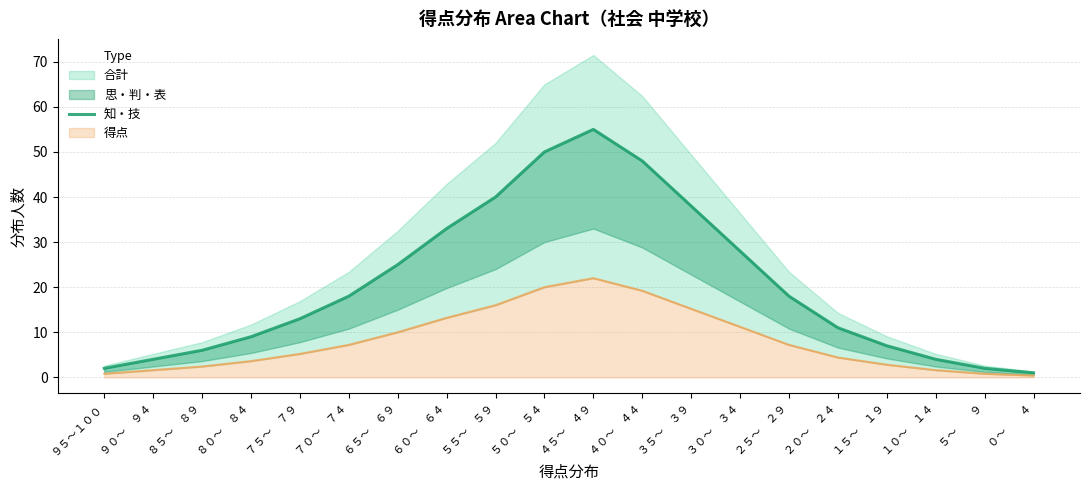

What is the ratio of the value at ７０～　７４ to the value at ５５～　５９?

0.5